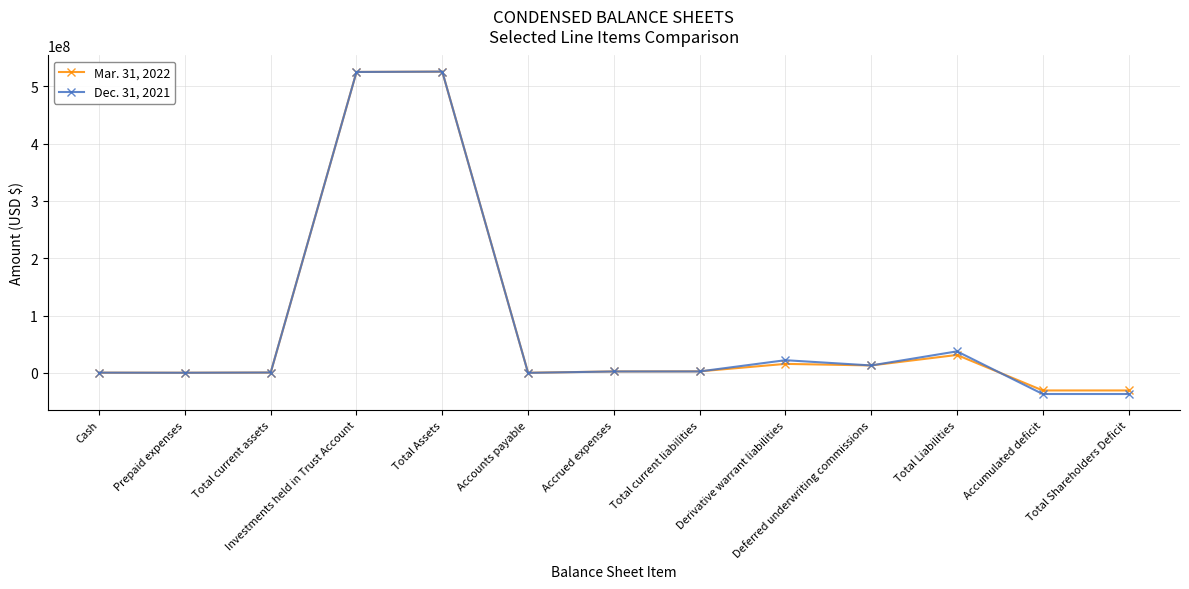

What are all the series names shown in the legend?

Mar. 31, 2022, Dec. 31, 2021